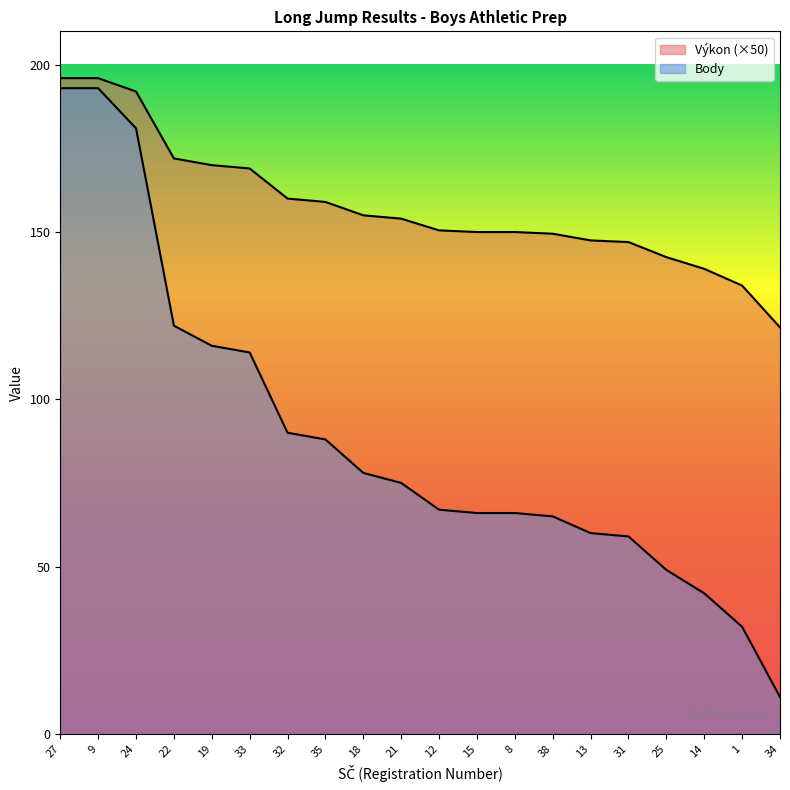

What is the label of the 20th point from the right?

27